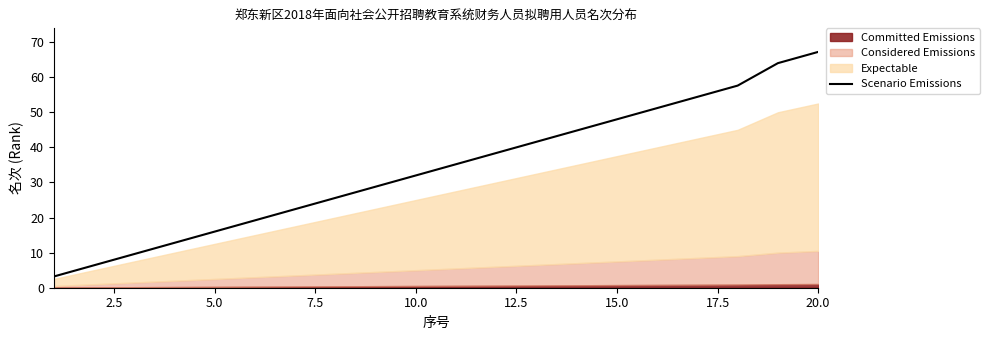

Is it true that Scenario Emissions equals 23.2 at 5.0?

False